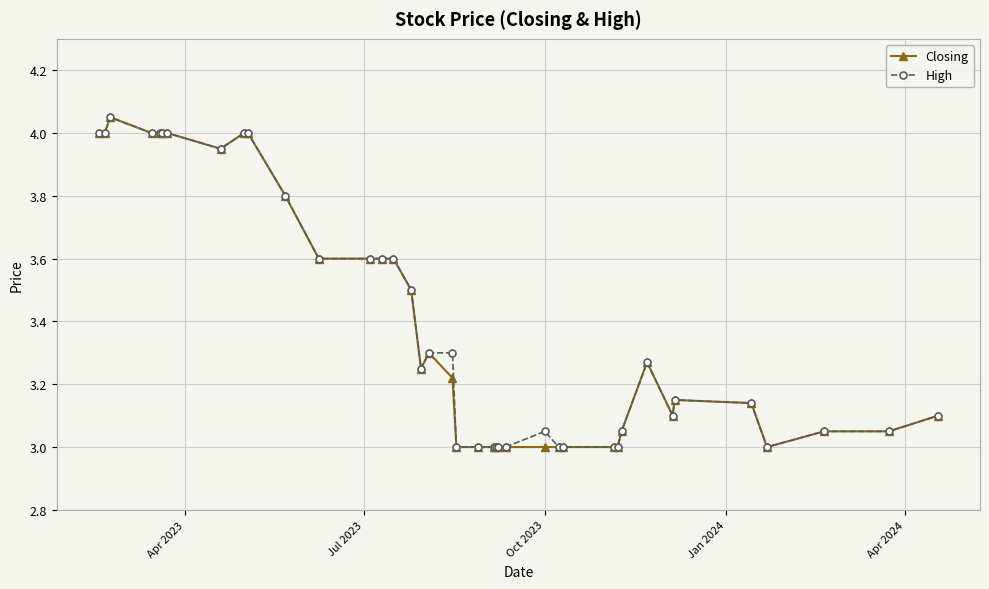

True or false: High has more than 2 interior local peaks.

True